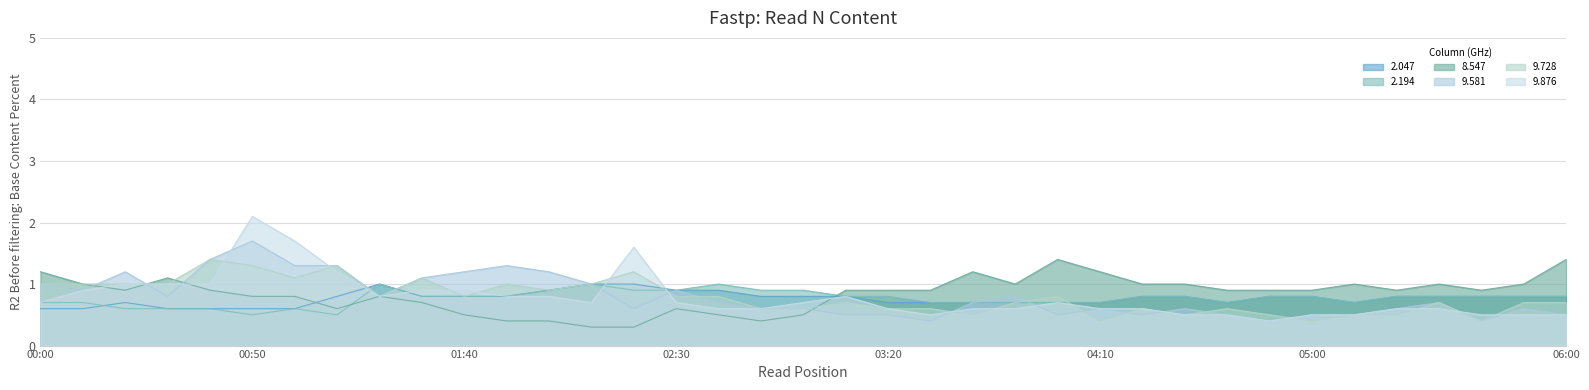

Which series has the largest range (max minus min)?

9.876